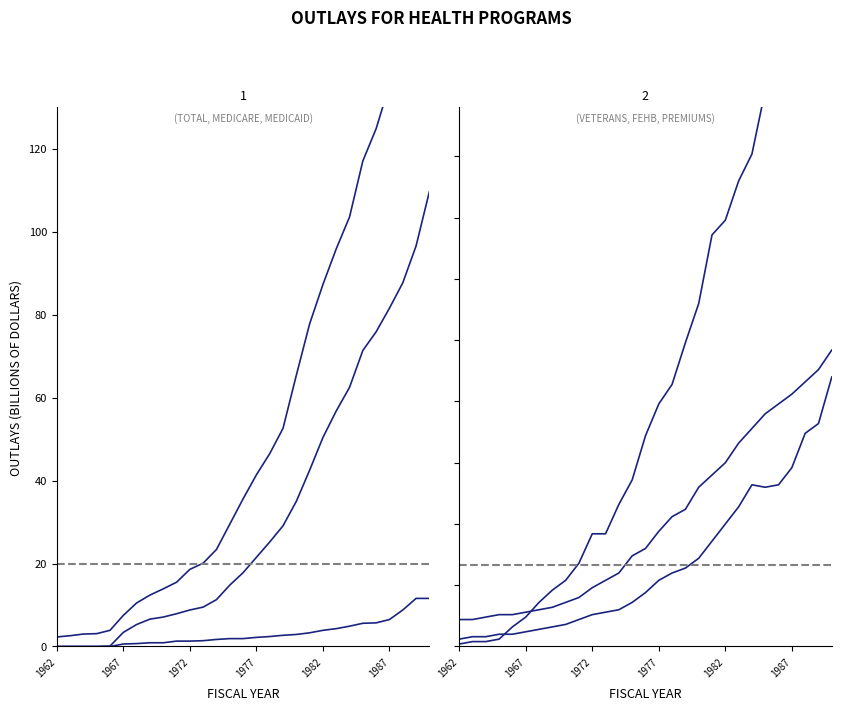

At which category is the sum across all series the highest?

1990